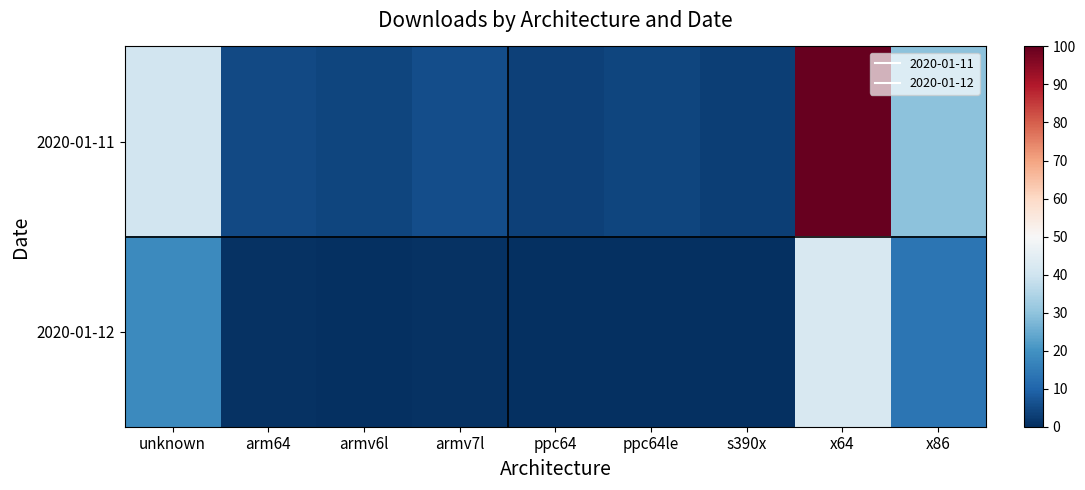

What is the maximum value shown in the chart?

100.0